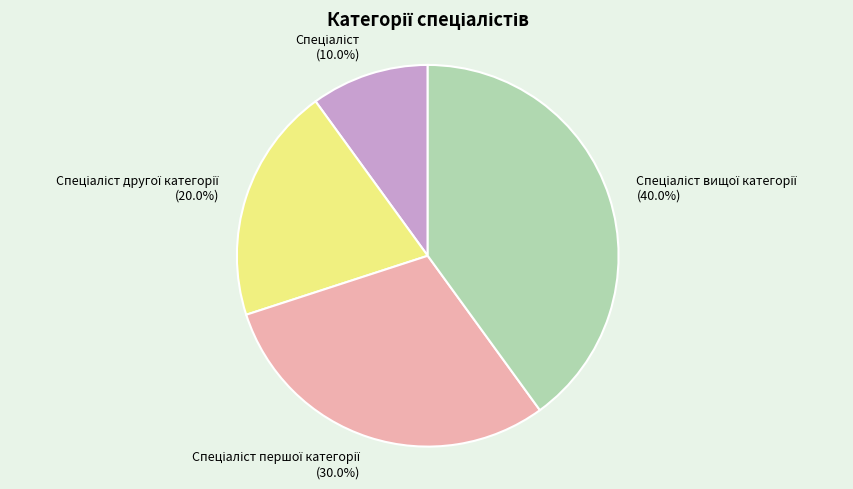

Does any single category account for the majority?

No